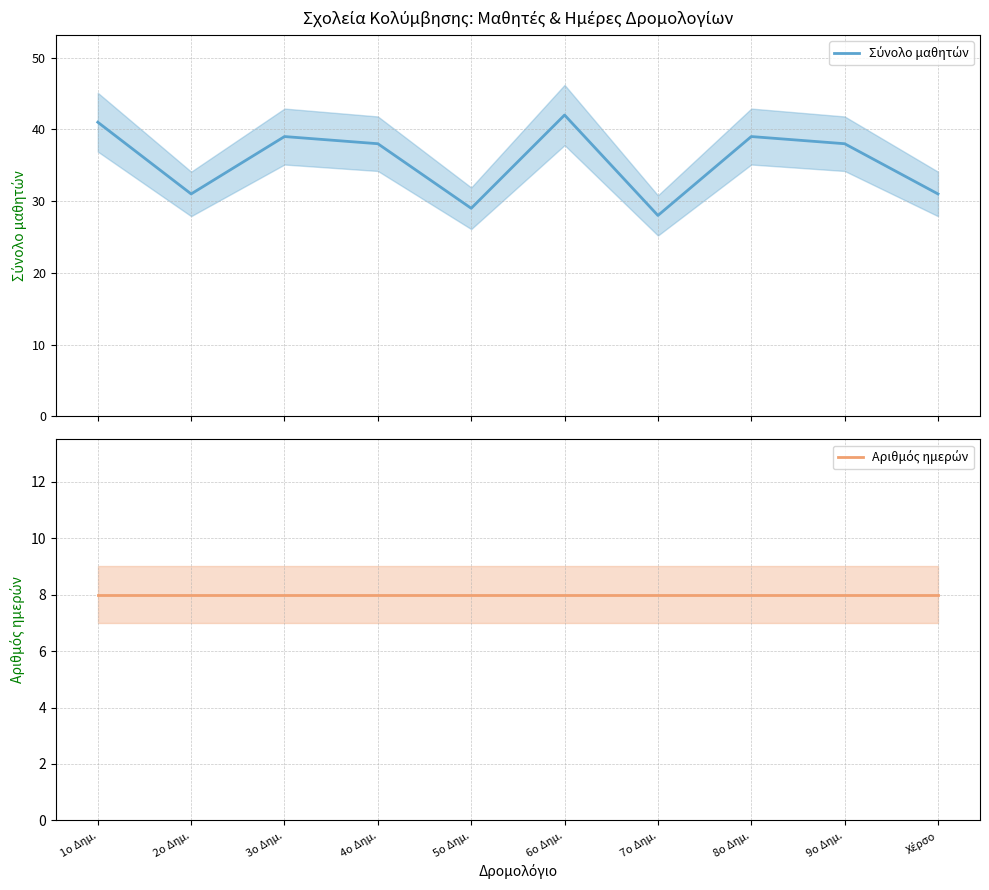

What value does the Σύνολο μαθητών series have at 1ο Δημ.?

41